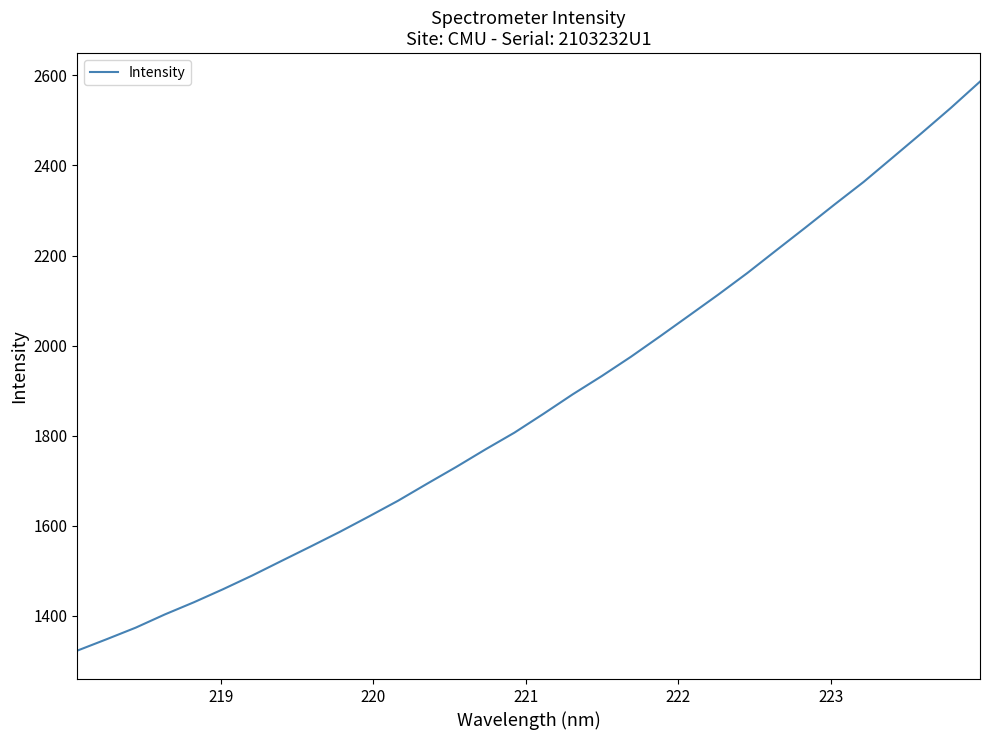

What is the smallest value displayed?

1322.8